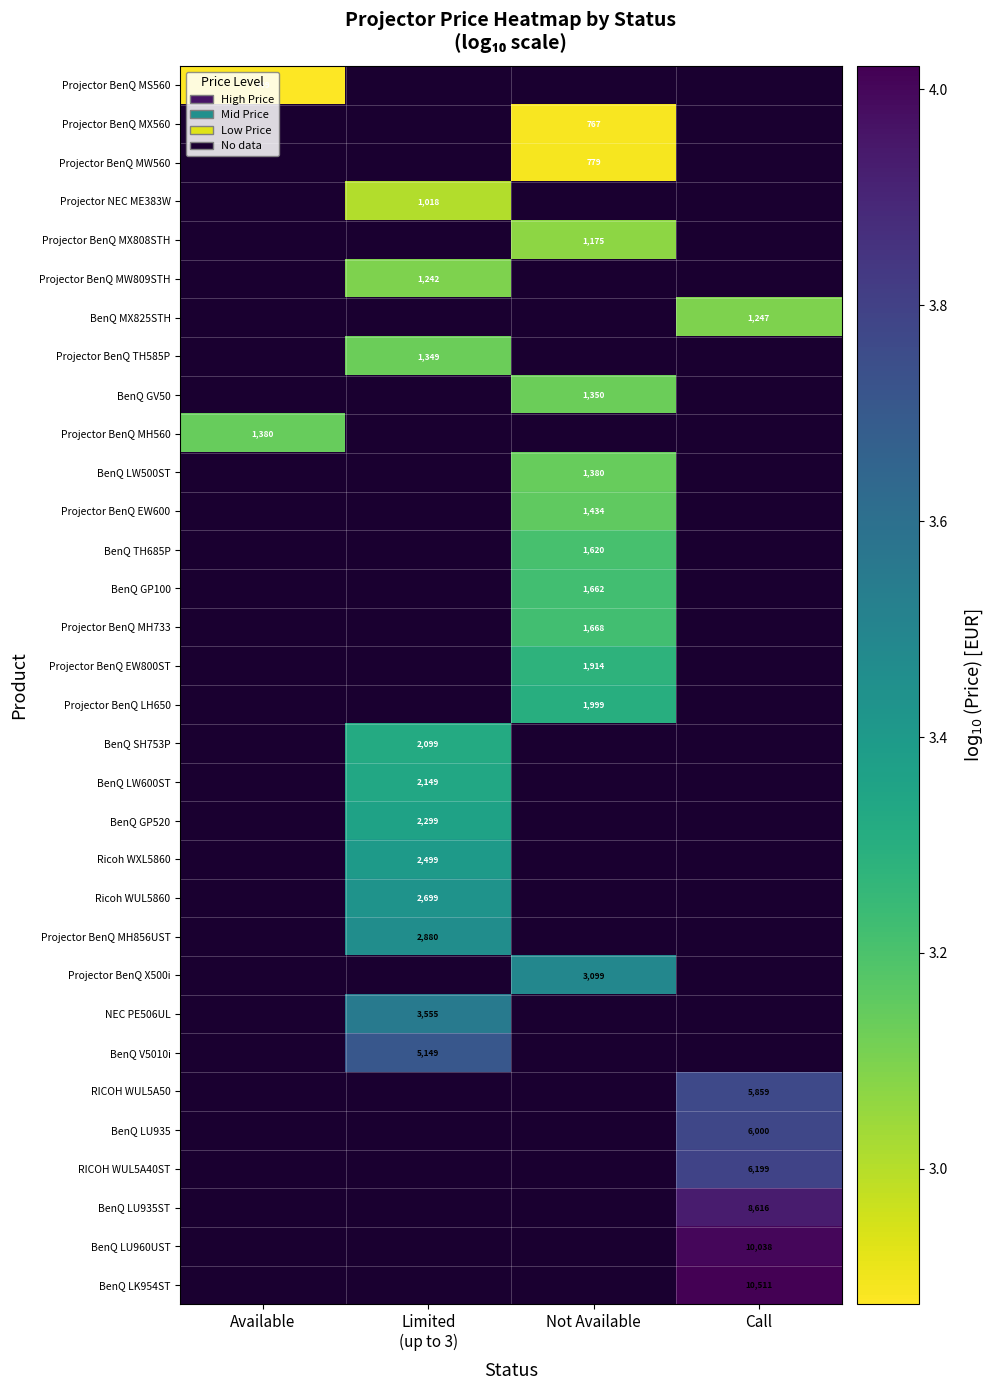

Which category has the lowest value across all series?

Available